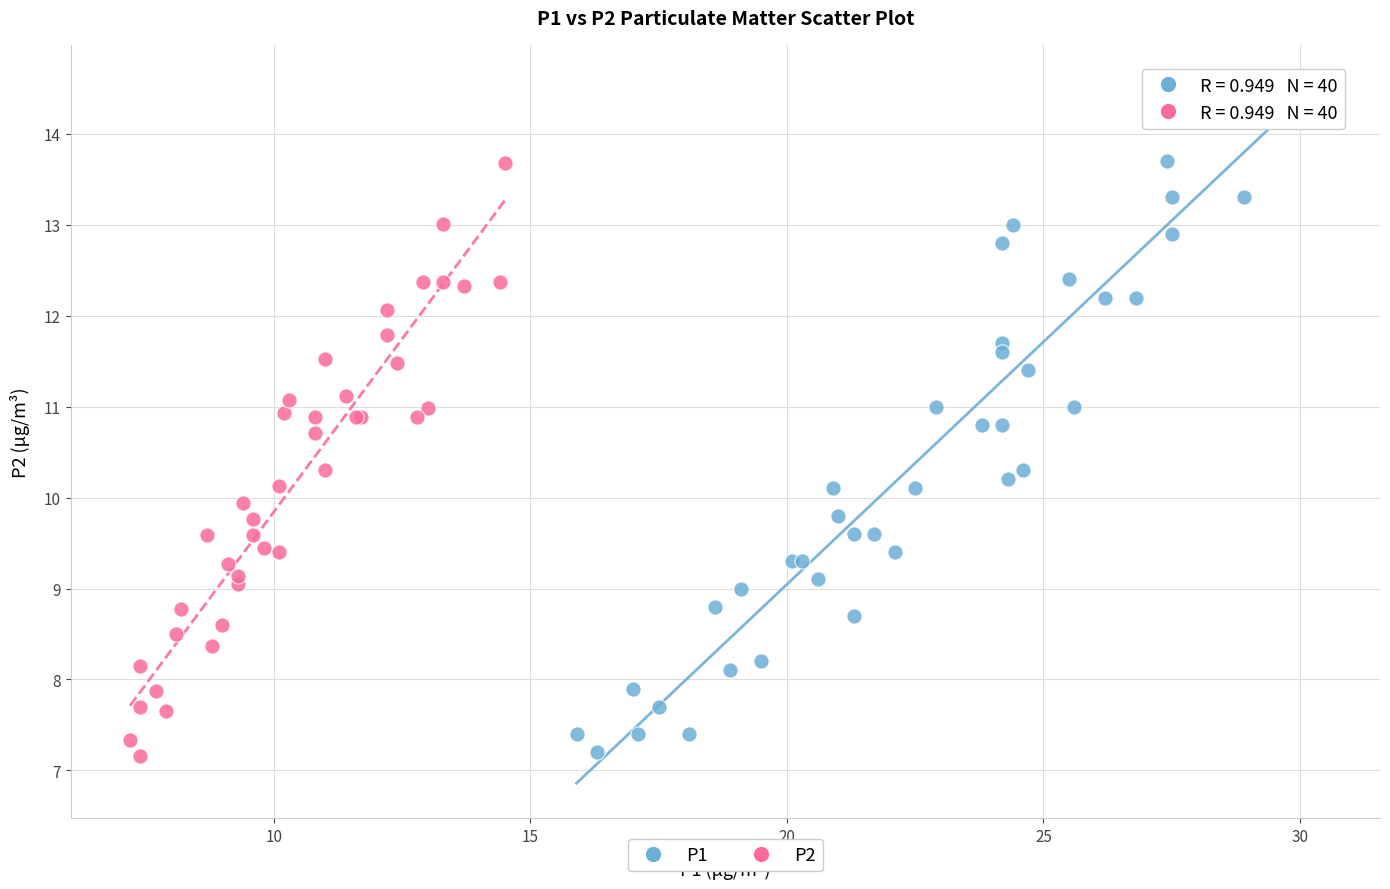

Which series reaches the maximum Y coordinate?

P1